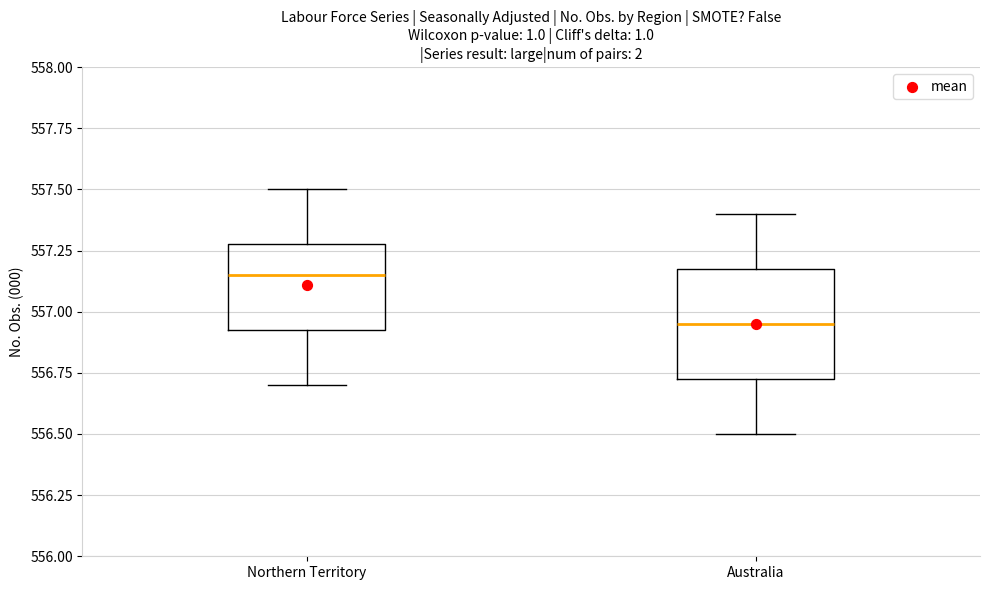

Which box is the tallest, from its lower edge to its upper edge?

Australia